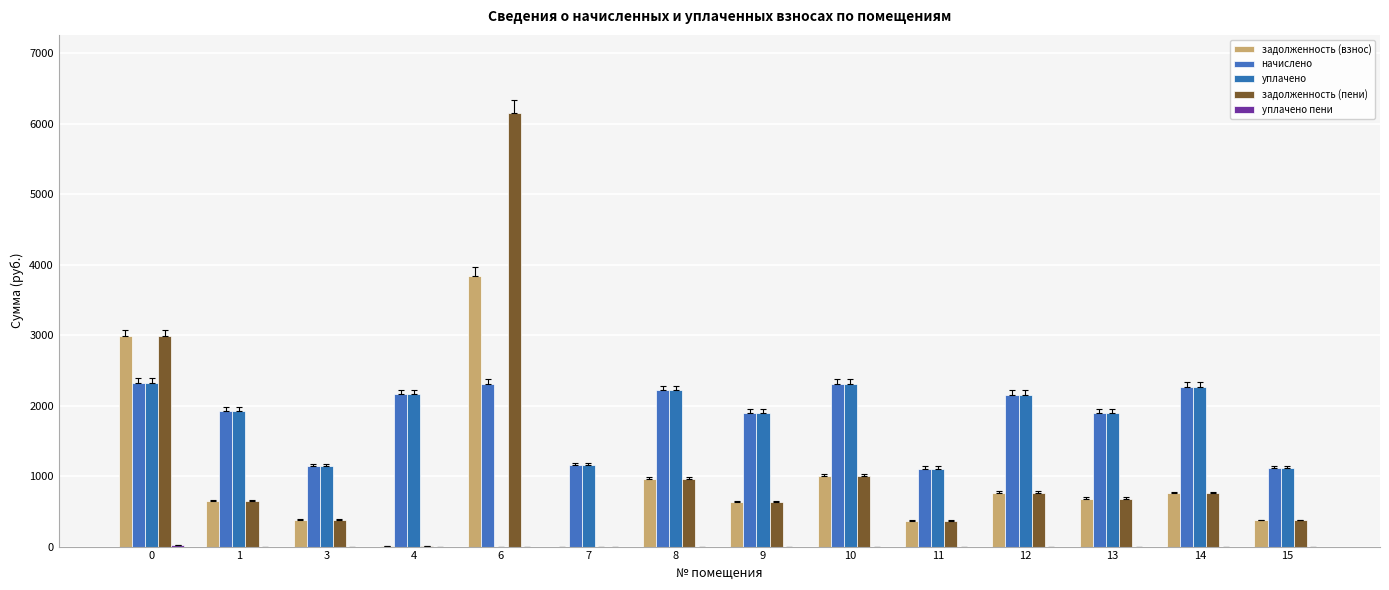

Which series has the largest total across all categories?

начислено